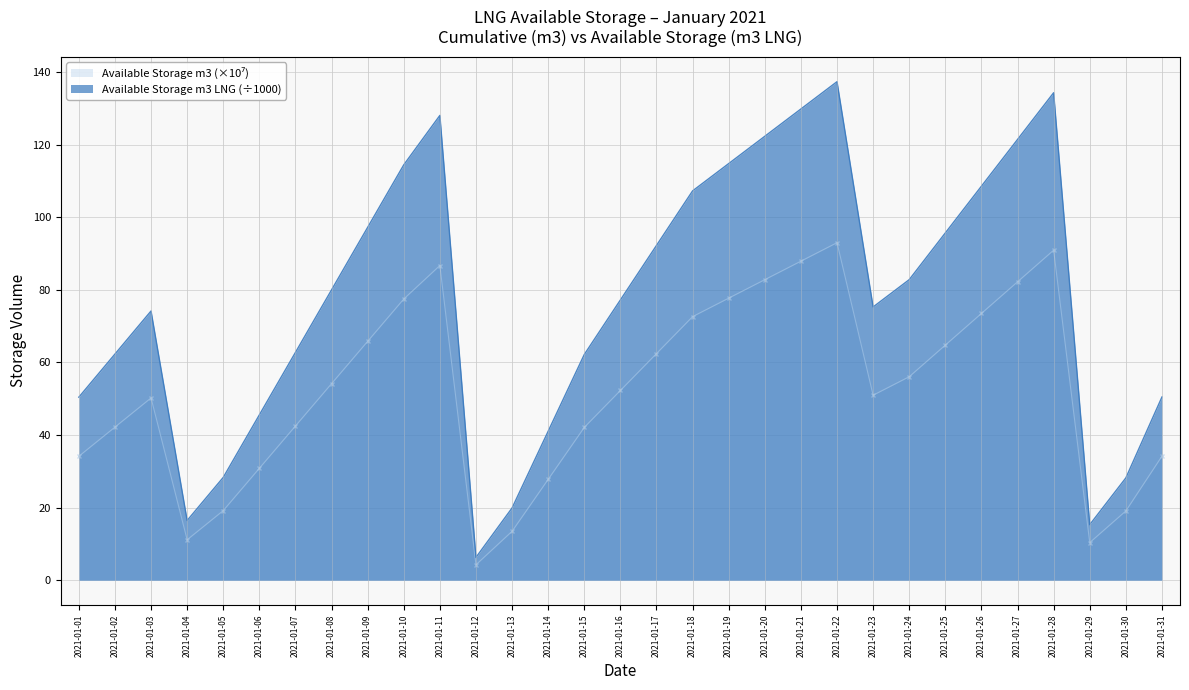

Reading right to left, transcribe all the data shown in this chart.

Available Storage (m3 LNG): 50.5	28.2	15.3	134.3	121.4	108.6	95.7	82.8	75.3	137.4	129.8	122.3	114.8	107.3	92.2	77.2	62.2	41.0	19.9	6.3	128.1	114.4	97.2	80.0	62.8	45.5	28.3	16.4	74.2	62.3	50.4
Available Storage (m3 LNG) - scaled: 34.2	19.1	10.4	90.9	82.2	73.5	64.8	56.1	51.0	93.0	87.9	82.8	77.7	72.6	62.4	52.3	42.1	27.8	13.5	4.3	86.7	77.5	65.8	54.2	42.5	30.8	19.2	11.1	50.2	42.2	34.1